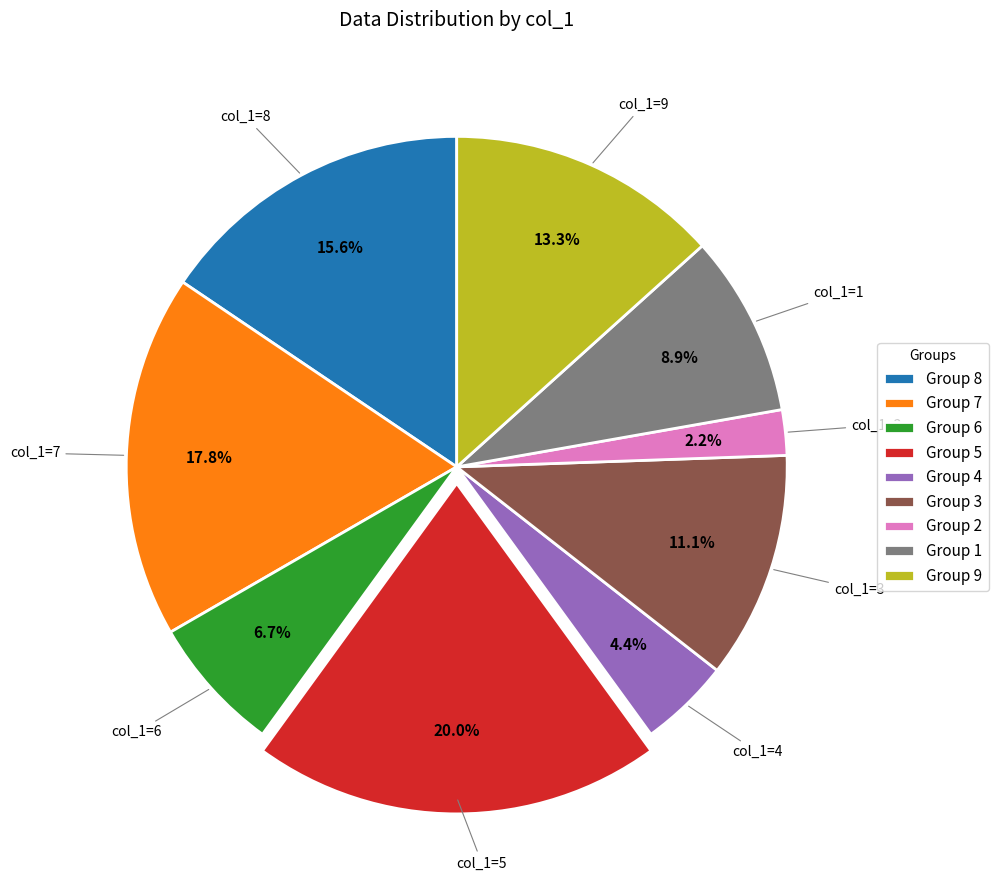

Is there any slice that represents more than half of the pie?

No